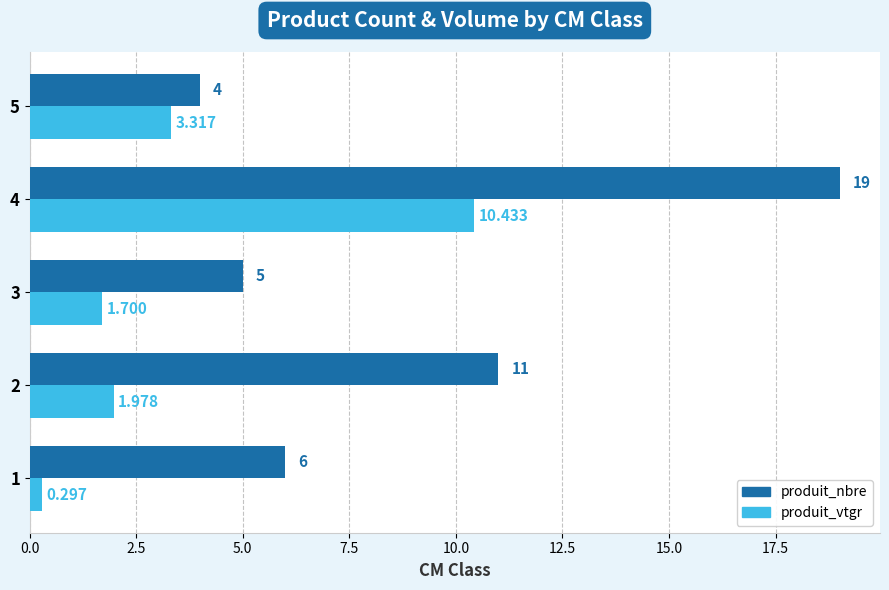

Which series changed the most between 2 and 5?

produit_nbre